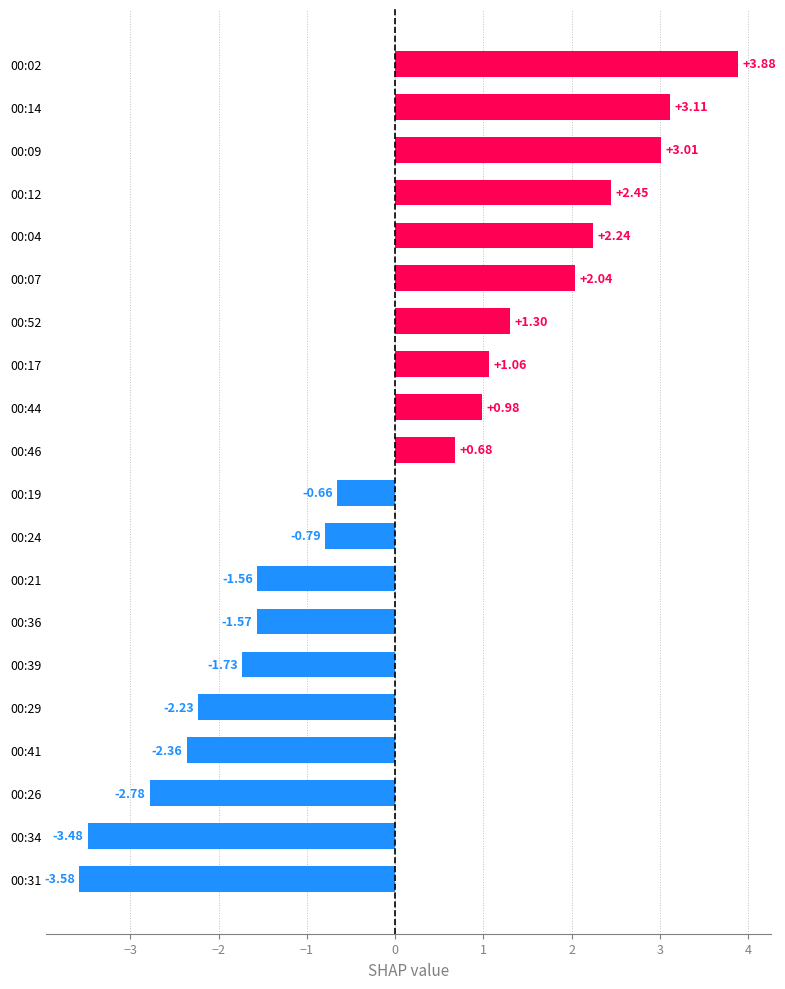

What is the difference between the maximum and minimum values?

7.5